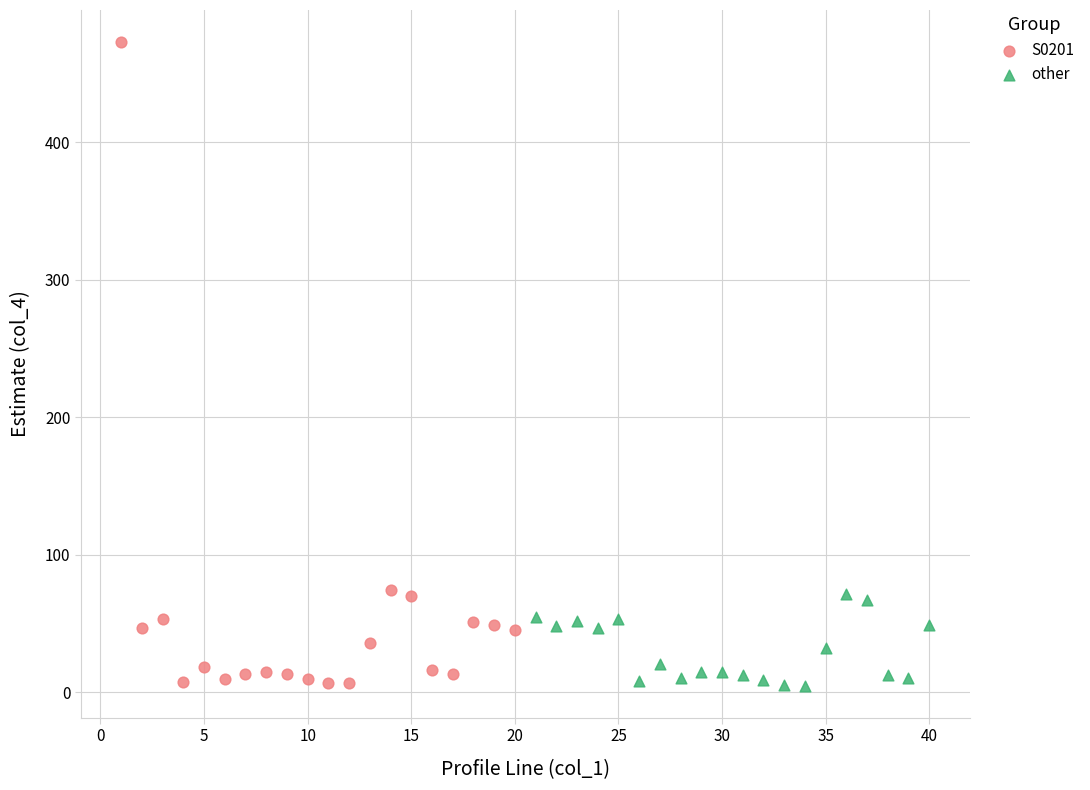

Which series has the widest spread of Y values?

S0201